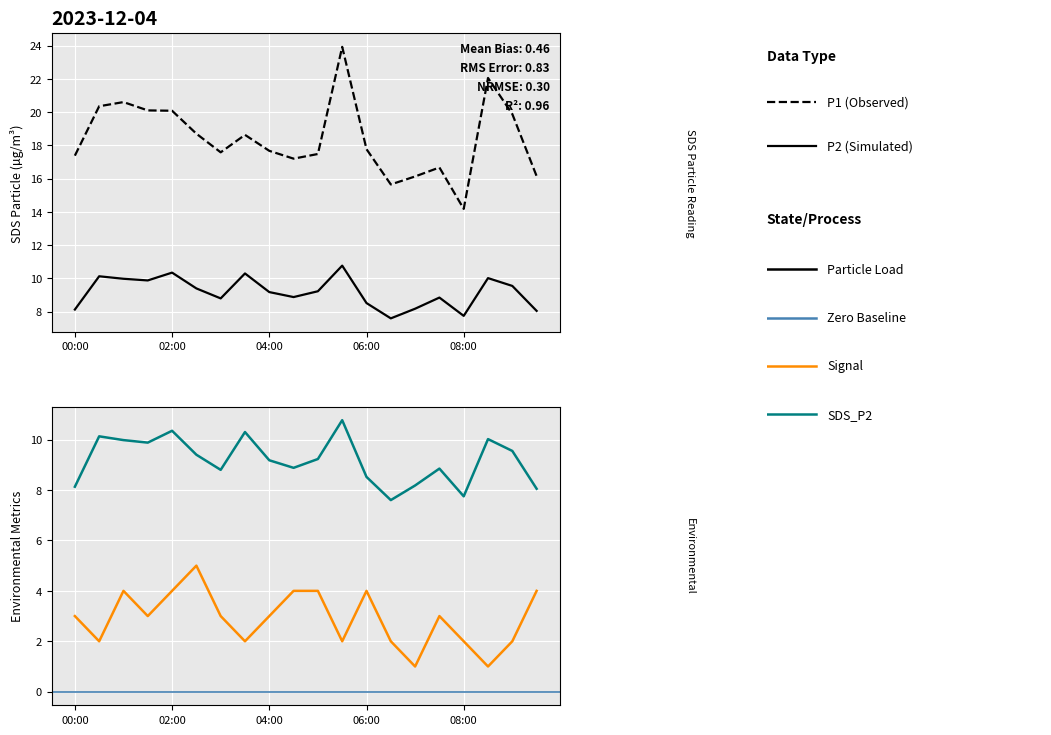

True or false: SDS_P2 and SDS_P1 intersect in this chart.

False